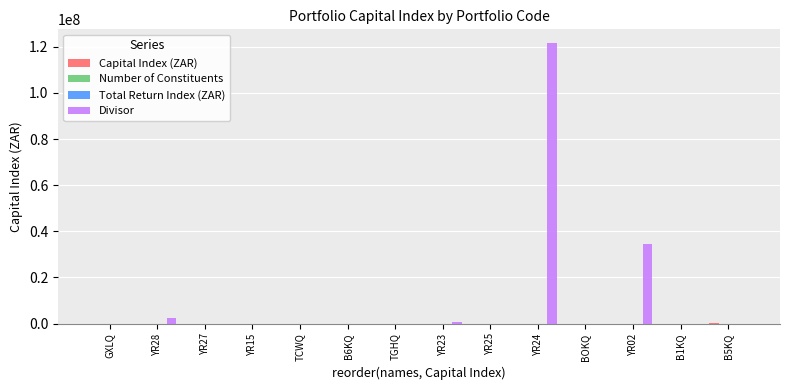

What is the maximum value shown in the chart?

121492014.4